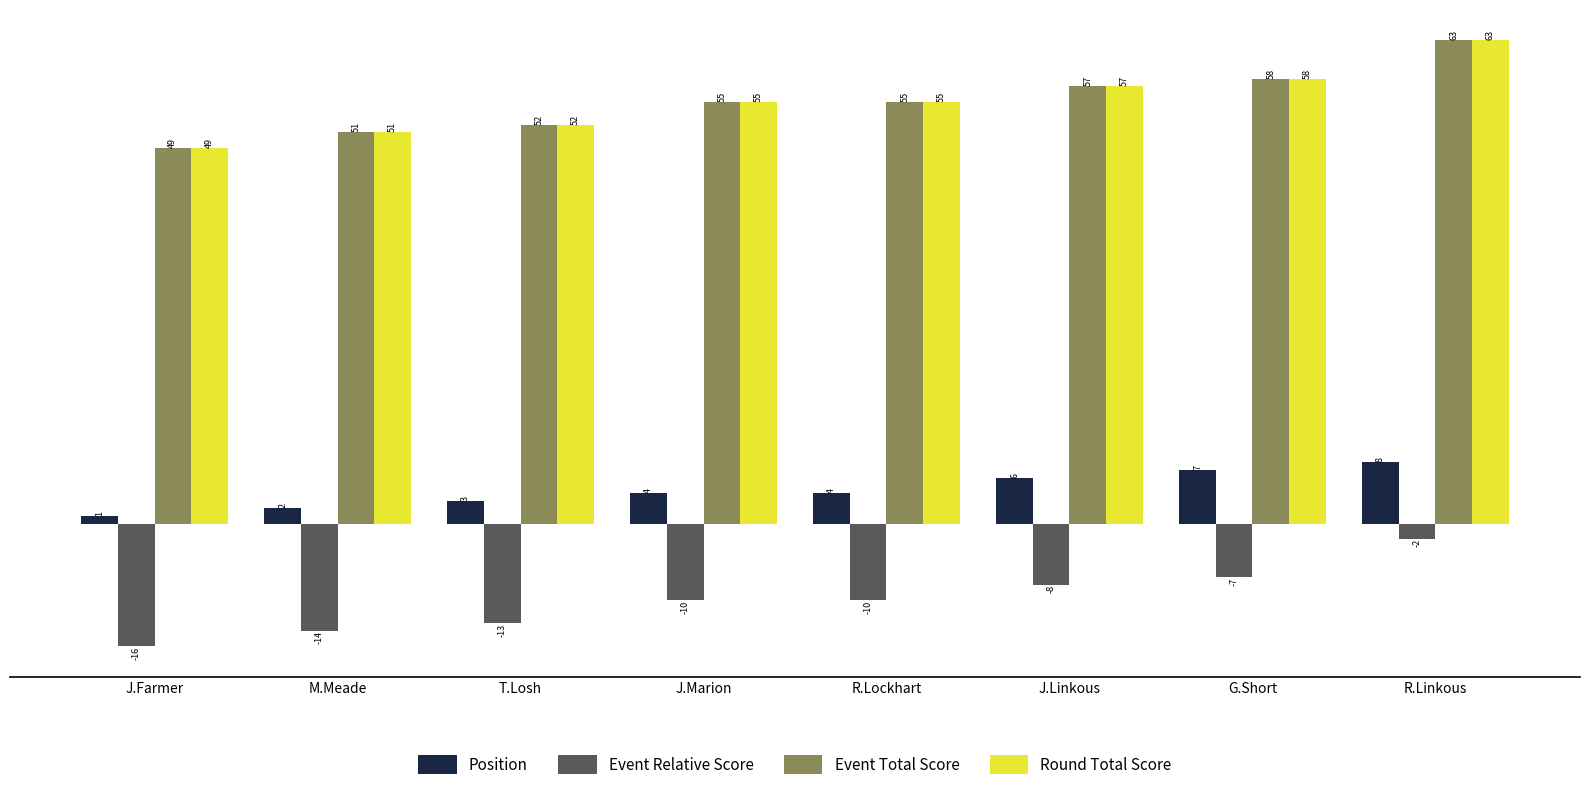

What are all the series names shown in the legend?

Position, Event Relative Score, Event Total Score, Round Total Score